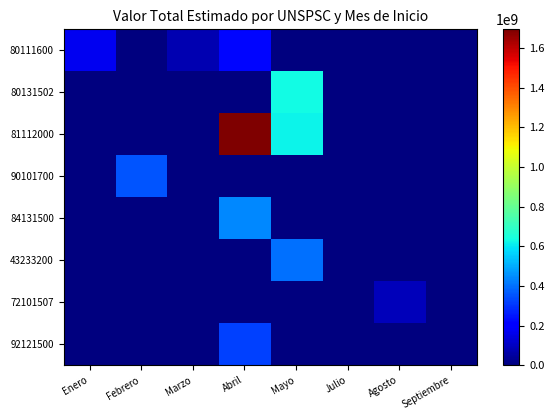

How many series are shown in this chart?

8